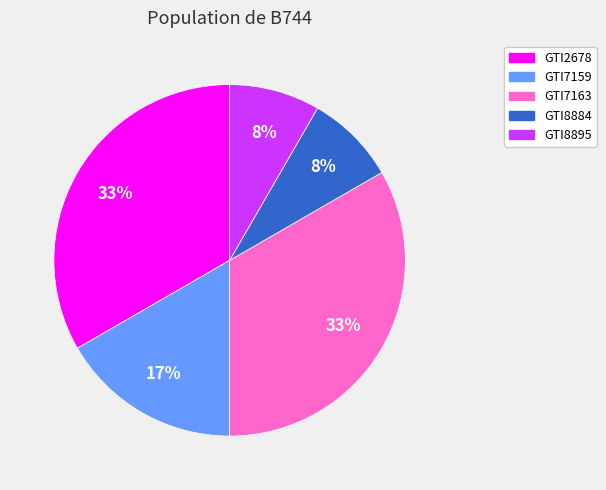

How many segments does this pie chart have?

5